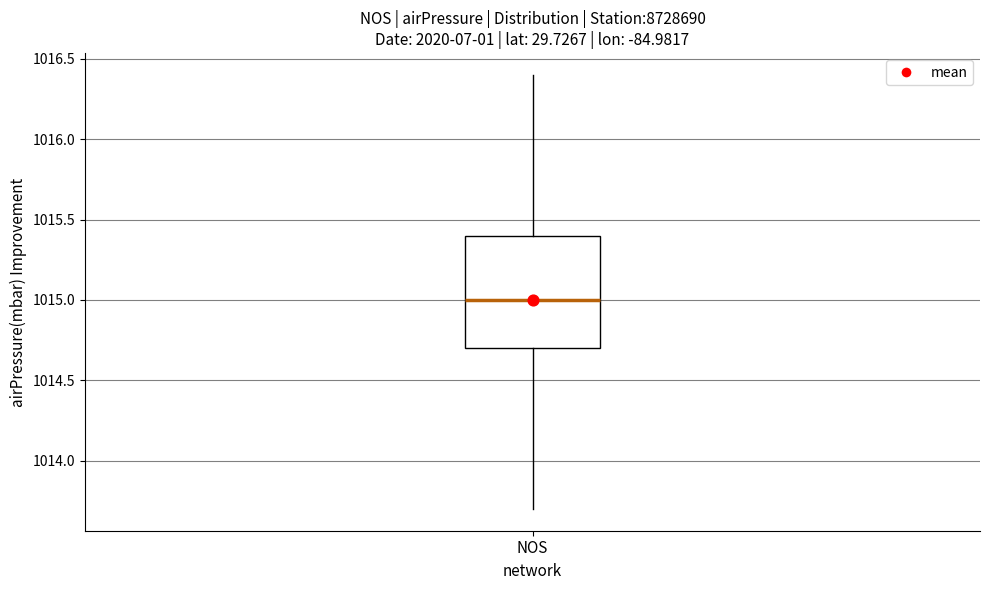

Transcribe this box plot: give where the median line is, the range the box spans, and where the two whiskers end, as read against the y-axis. The values are not printed on the chart, so give them approximately, as read against the axis.

median 1015.0, box 1014.7 to 1015.4, whiskers 1013.7 to 1016.4